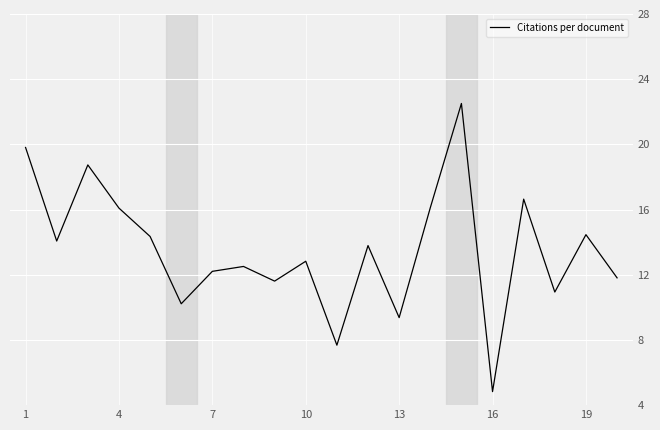

How many series are shown in this chart?

1